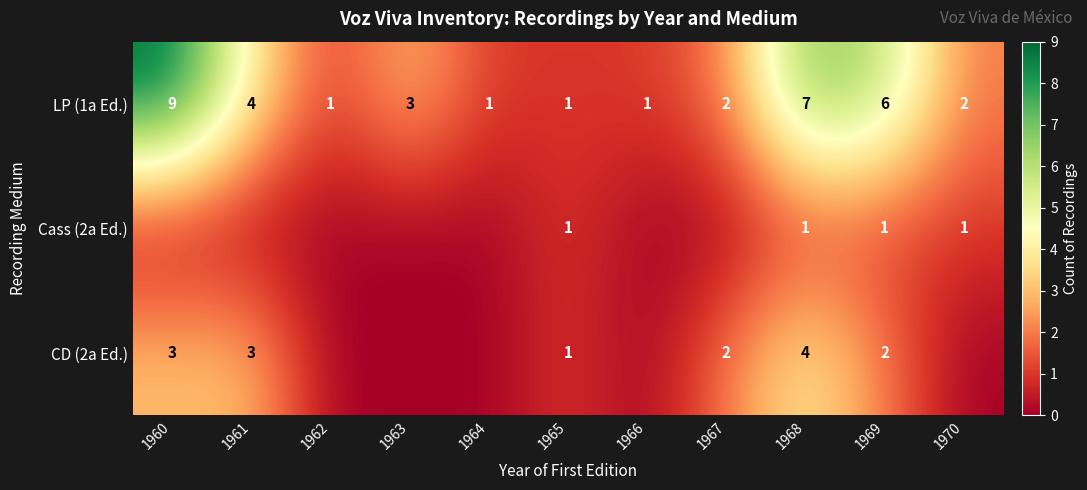

What is the spread (max minus min) of values at 1969?

5